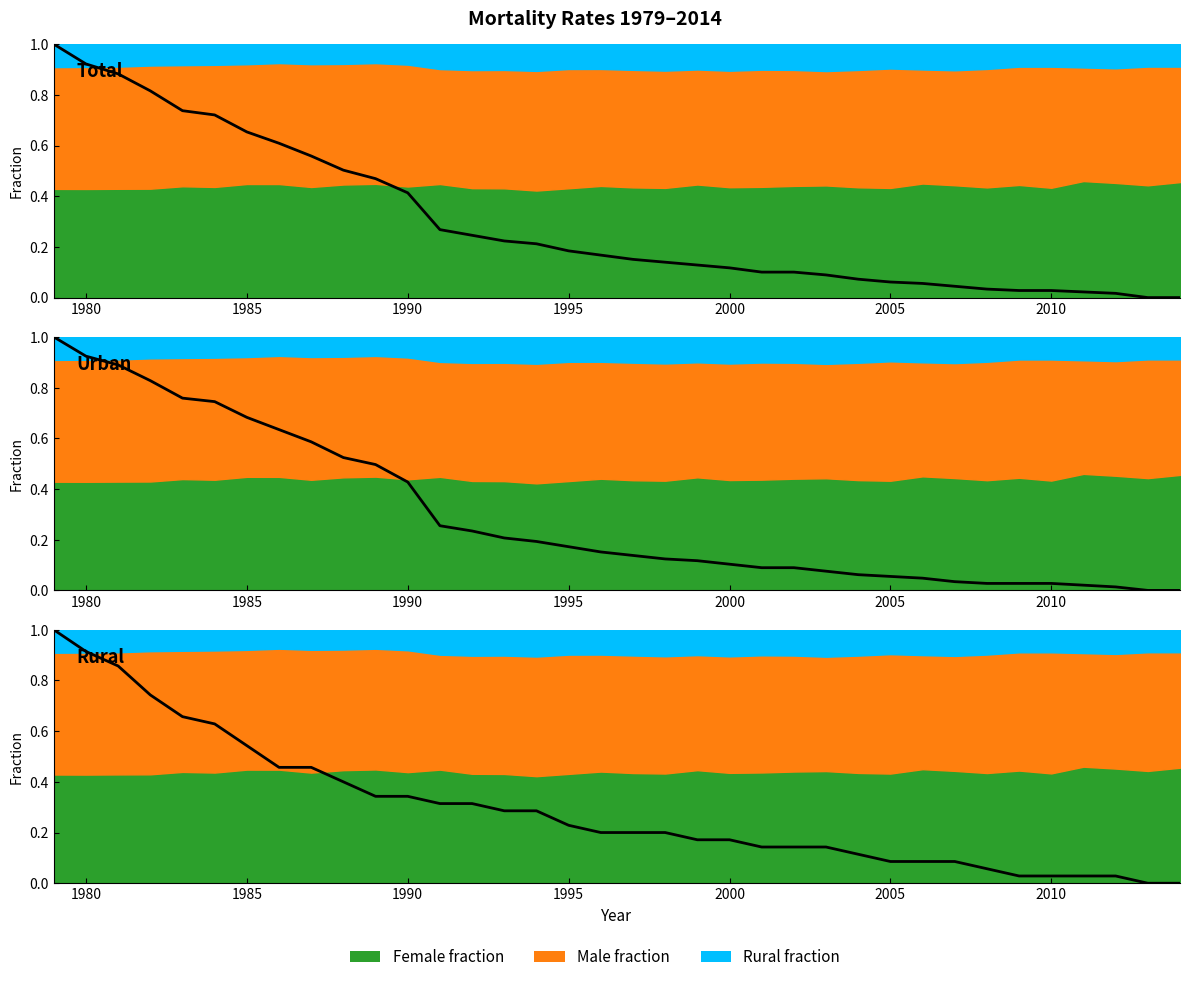

True or false: Rural has more than 2 points higher than both neighbors.

False